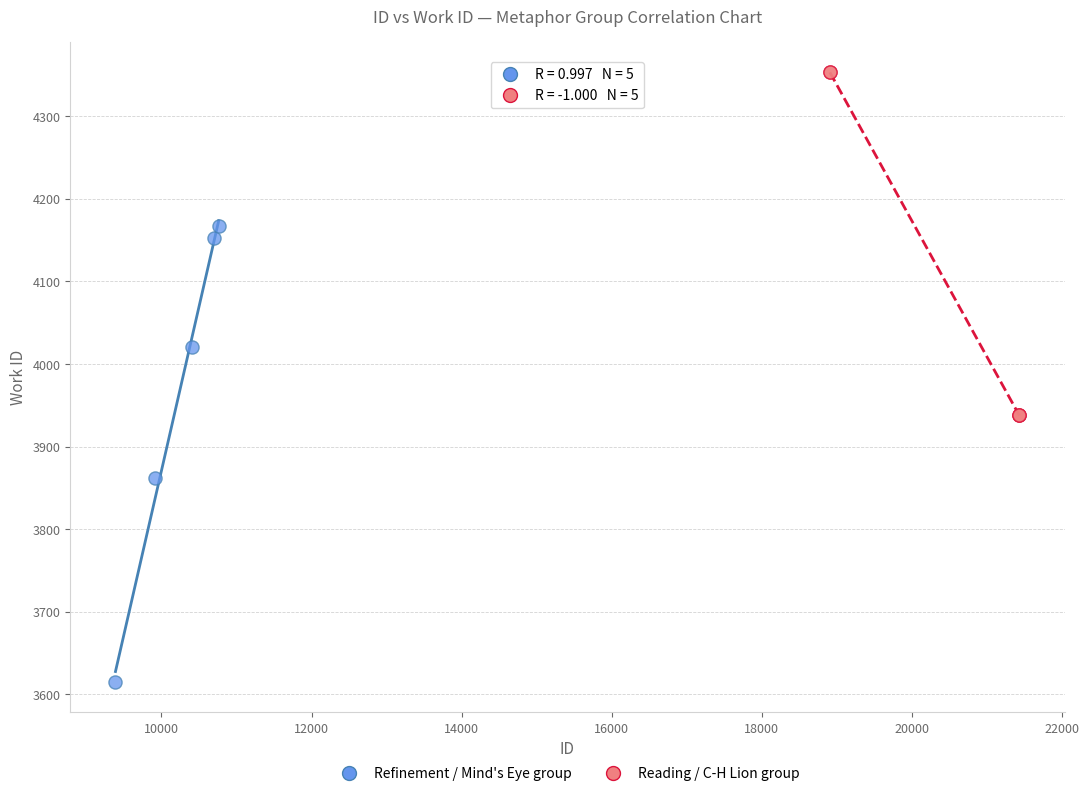

Which series reaches the maximum Y coordinate?

Reading / C-H Lion group